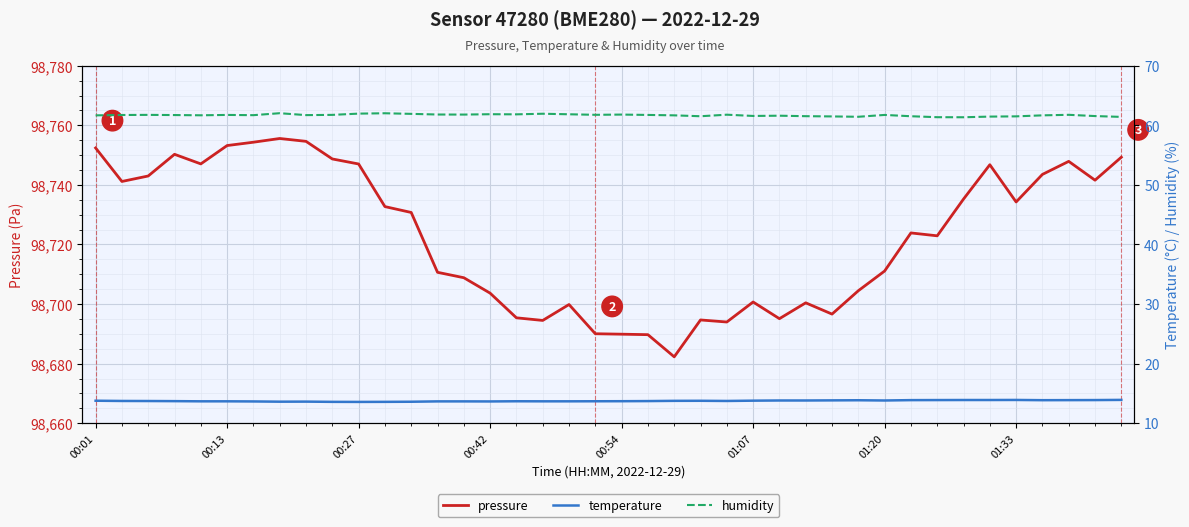

Which series has the largest total across all categories?

pressure